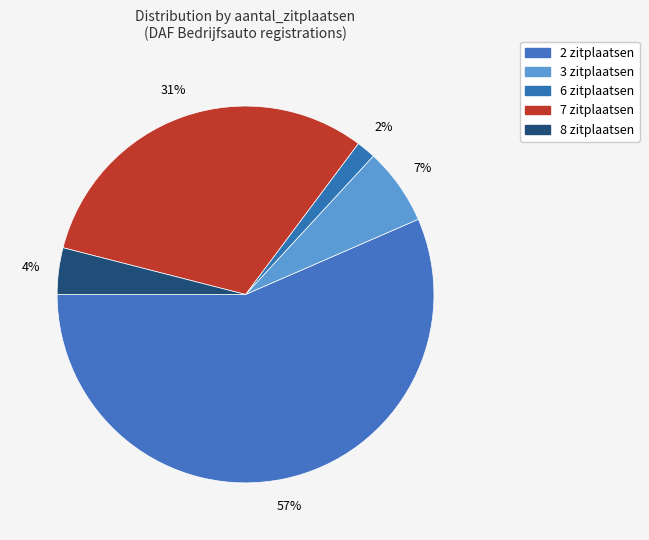

How many slices are in this pie chart?

5